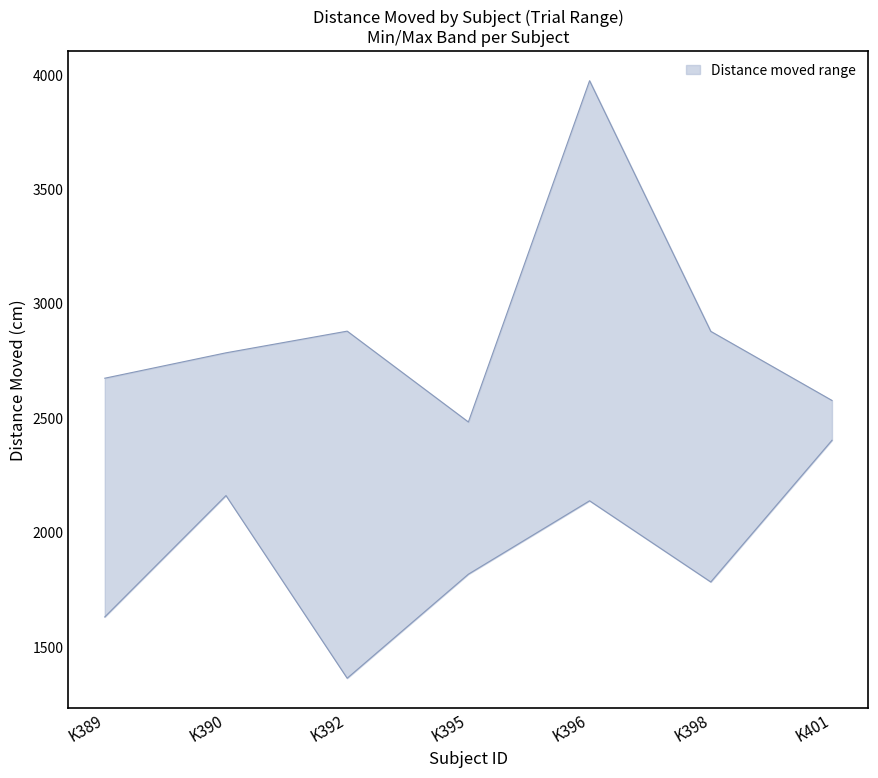

Where does the Distance moved upper series first go above 2784?

K390